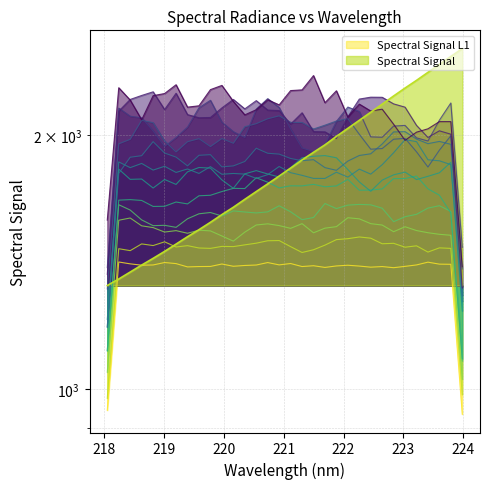

List the labels in order of value, largest first.

223.9802, 223.7895, 223.5987, 223.408, 223.2172, 223.0264, 222.8355, 222.6447, 222.4538, 222.263, 222.0721, 221.8812, 221.6902, 221.4993, 221.3083, 221.1174, 220.9264, 220.7354, 220.5444, 220.3533, 220.1623, 219.9712, 219.7801, 219.589, 219.3979, 219.2067, 219.0156, 218.8244, 218.6332, 218.442, 218.2508, 218.0596